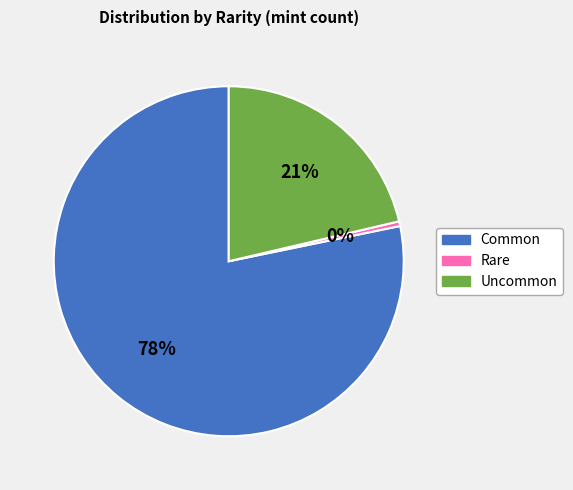

Which slice is the smallest?

Rare